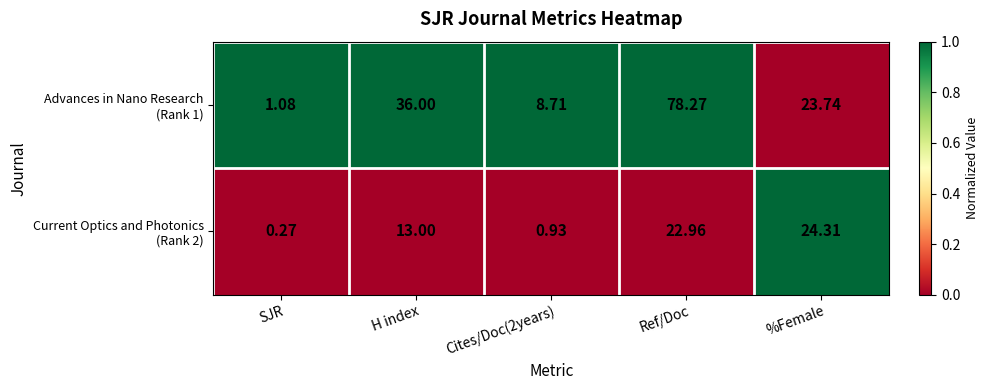

At which category does the chart reach its peak across all series?

Ref/Doc